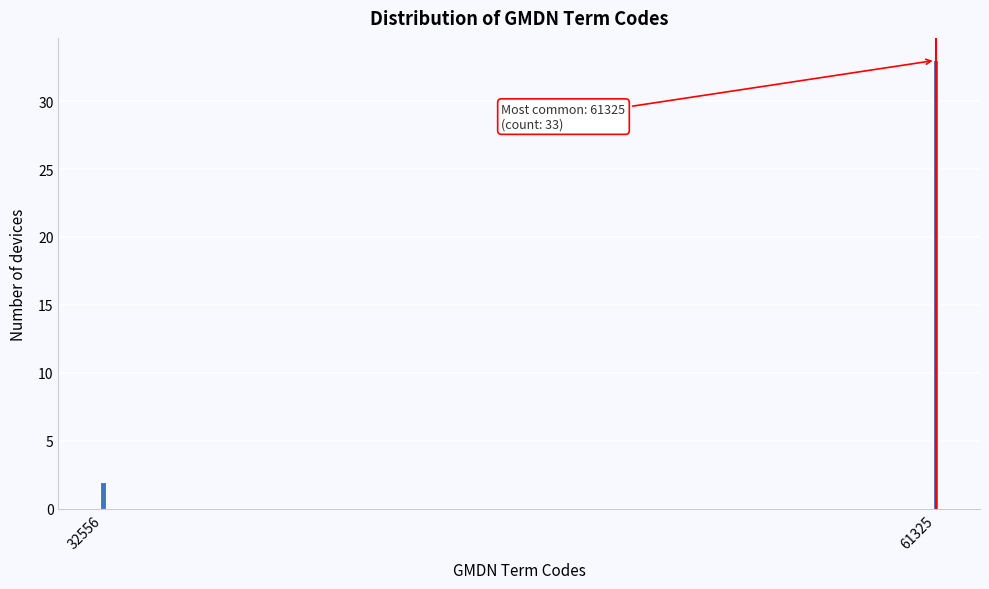

Reading right to left, what are all the values shown in this chart?

61325=33	32556=2